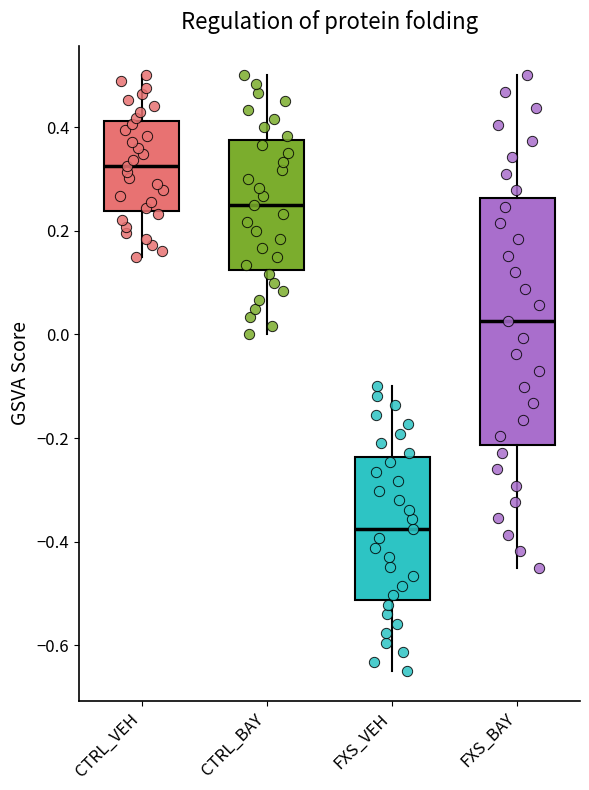

Reading left to right, read every box against the y-axis: the position of its median line, the range the box covers, and the ends of its whiskers. The values are not printed on the chart, so give them approximately, as read against the axis.

CTRL_VEH: median 0.32, box 0.24 to 0.42, whiskers 0.16 to 0.50
CTRL_BAY: median 0.26, box 0.12 to 0.38, whiskers 0.00 to 0.50
FXS_VEH: median -0.38, box -0.52 to -0.24, whiskers -0.64 to -0.10
FXS_BAY: median 0.02, box -0.22 to 0.26, whiskers -0.44 to 0.50